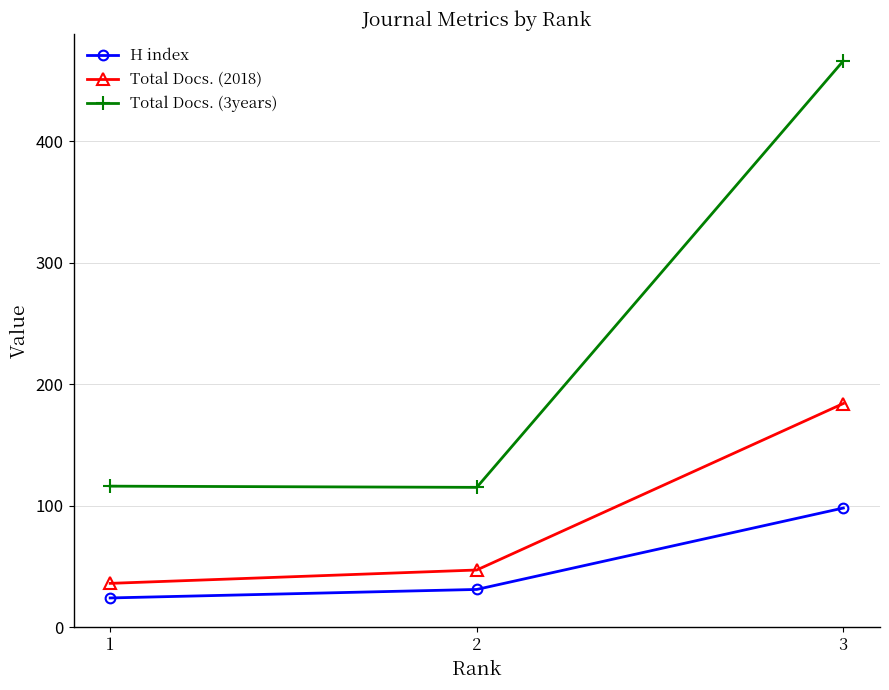

How many series are shown in this chart?

3